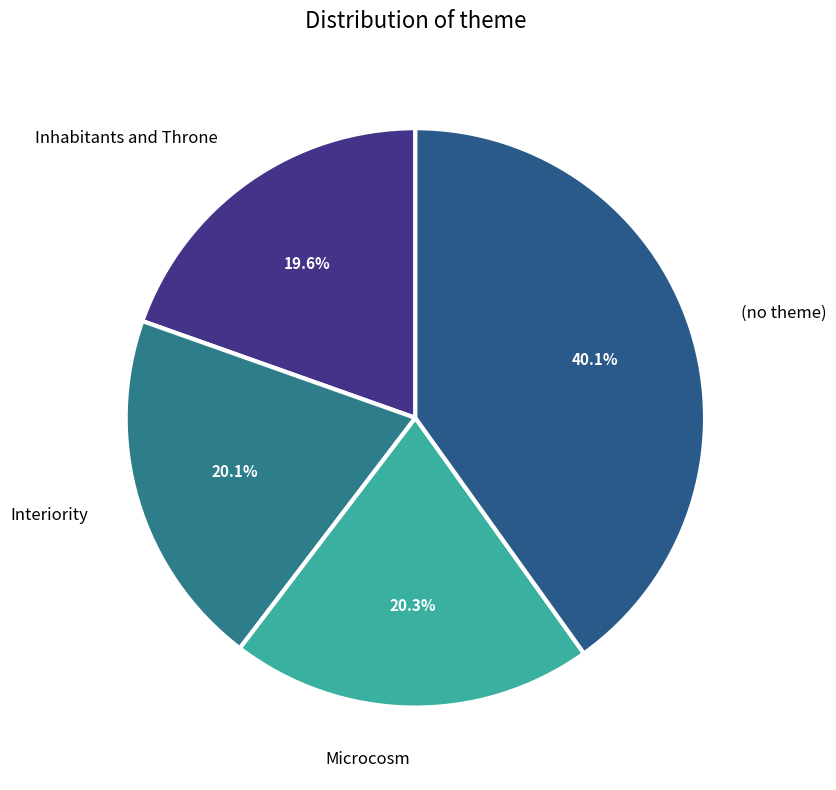

Which category has the smallest portion of the pie?

Inhabitants and Throne